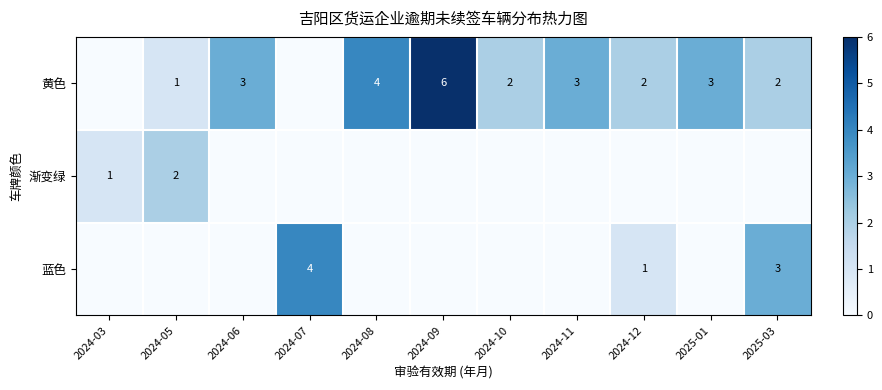

Rank the series by their maximum value, from lowest to highest.

渐变绿, 蓝色, 黄色